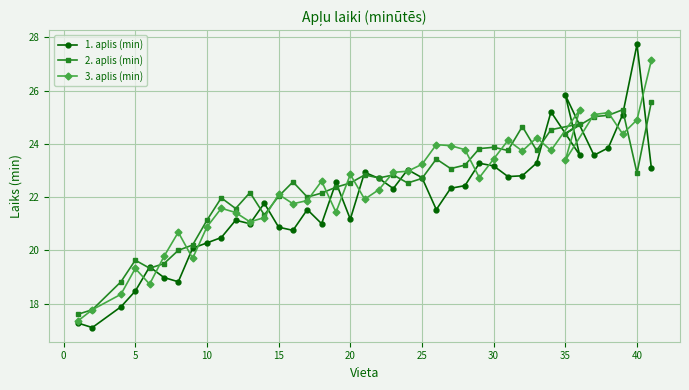

What is the value of the 2. aplis (min) point at the 9th from the left?

21.1